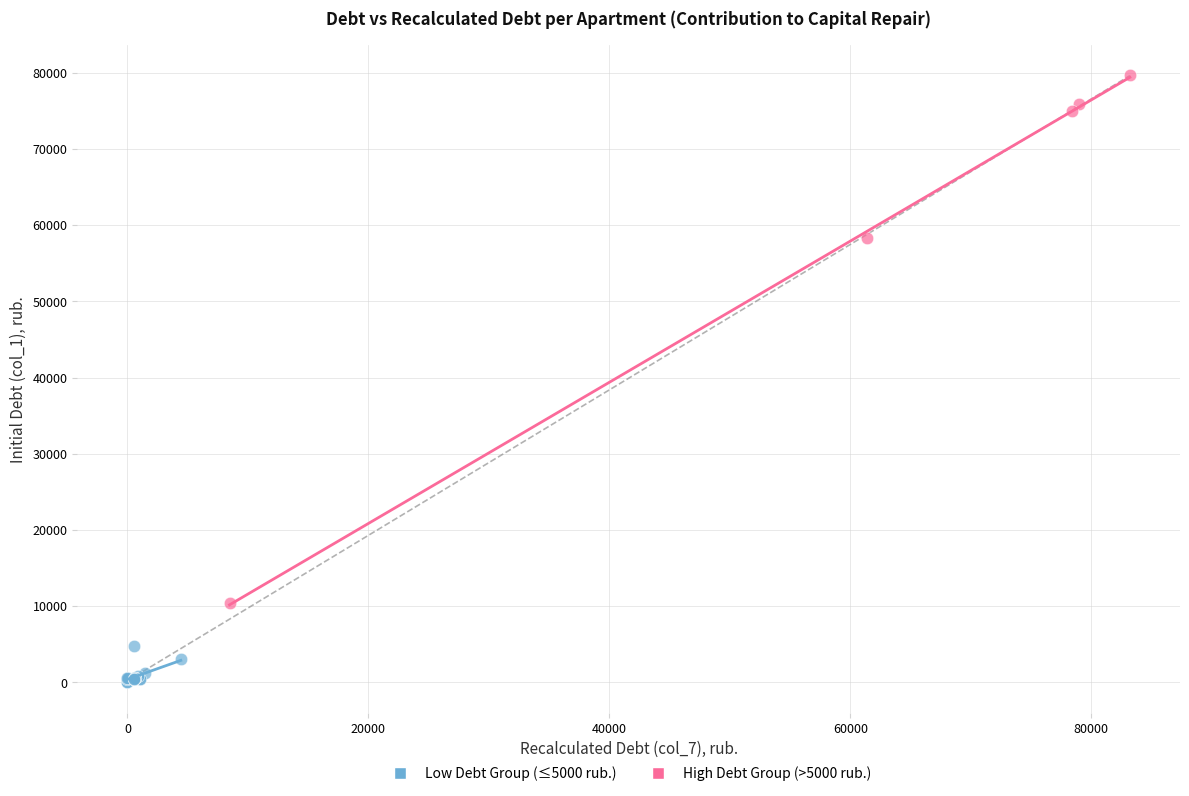

Which series has the largest Y range (max minus min)?

High Debt Group (>5000 rub.)